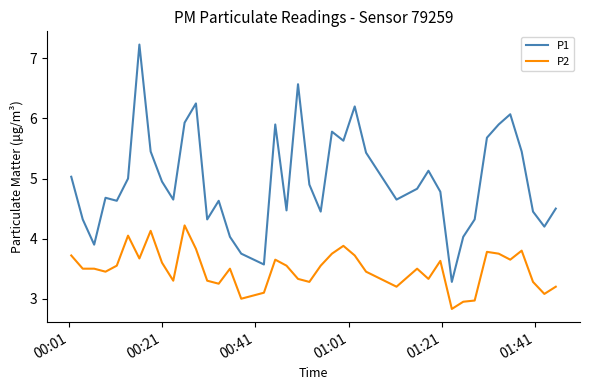

True or false: P1 and P2 intersect in this chart.

False